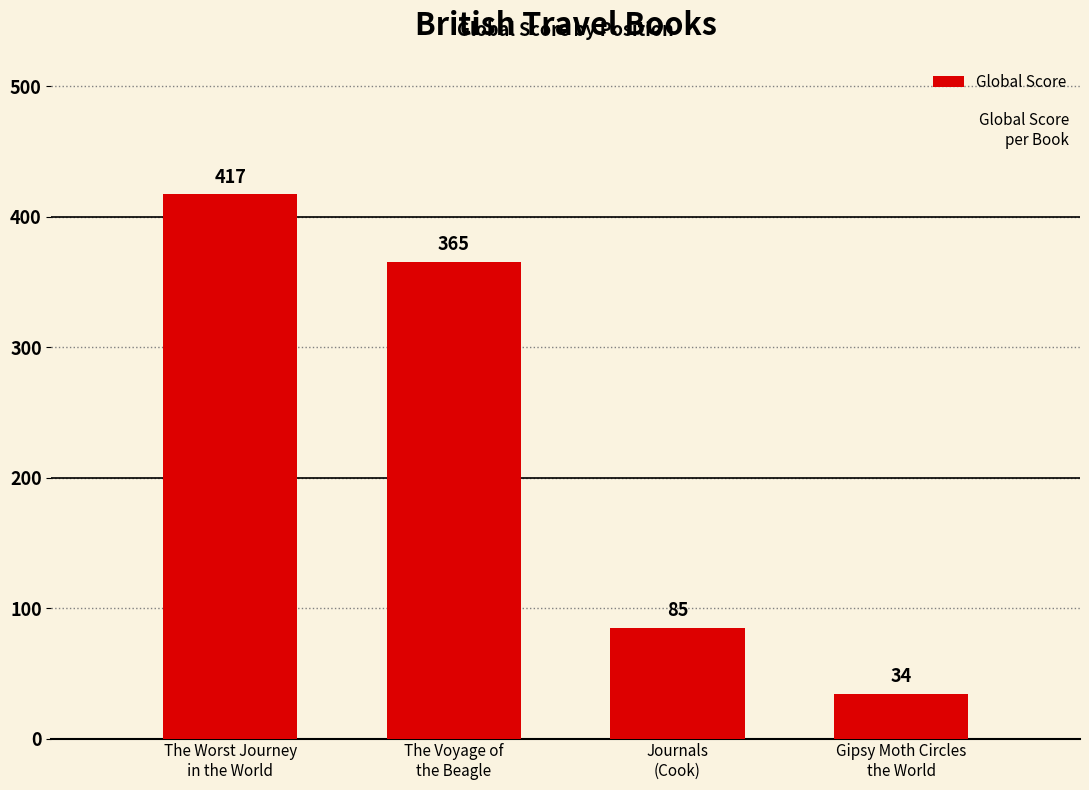

List the labels in order of value, smallest first.

Gipsy Moth Circles
the World, Journals
(Cook), The Voyage of
the Beagle, The Worst Journey
in the World